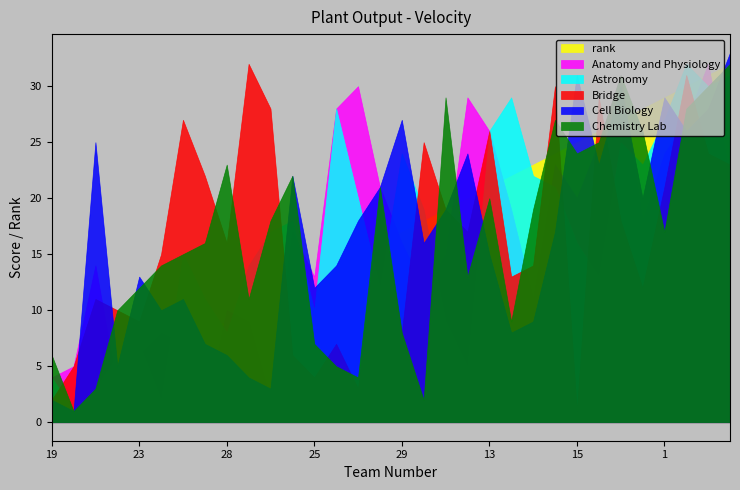

The value of Bridge at 5 is 6. True or false?

False